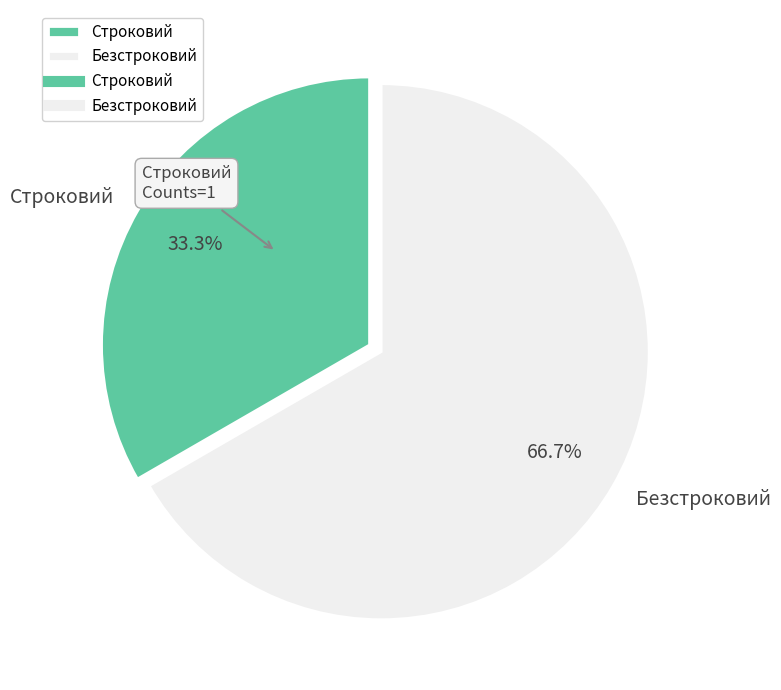

What is the smallest slice in the pie chart?

Строковий